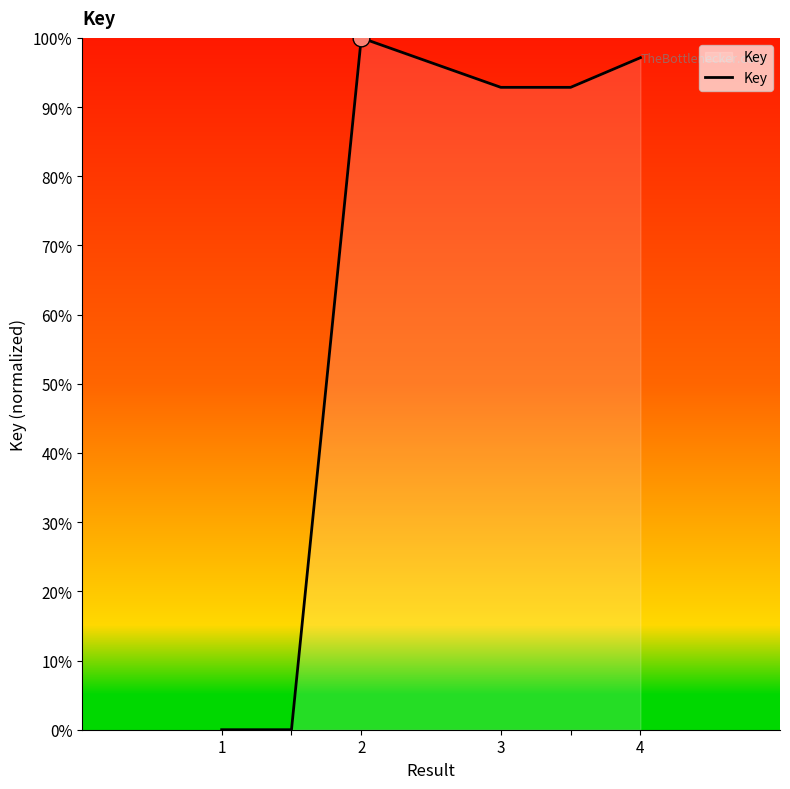

What is the difference between the maximum and second lowest values?

100.0